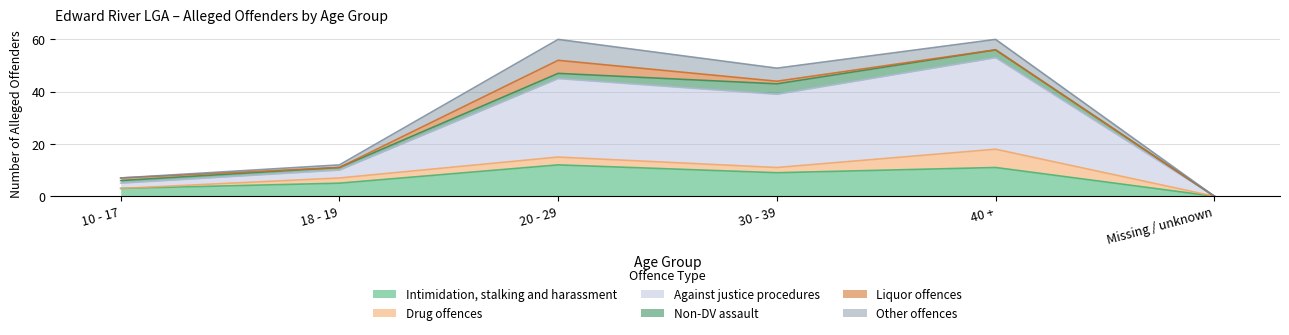

Reading right to left, list all the values displayed in this chart.

Intimidation, stalking and harassment: 0	11	9	12	5	3
Drug offences: 0	7	2	3	2	0
Against justice procedures: 0	35	28	30	3	2
Non-DV assault: 0	3	4	2	1	1
Liquor offences: 0	0	1	5	0	1
Other offences: 0	4	5	8	1	0